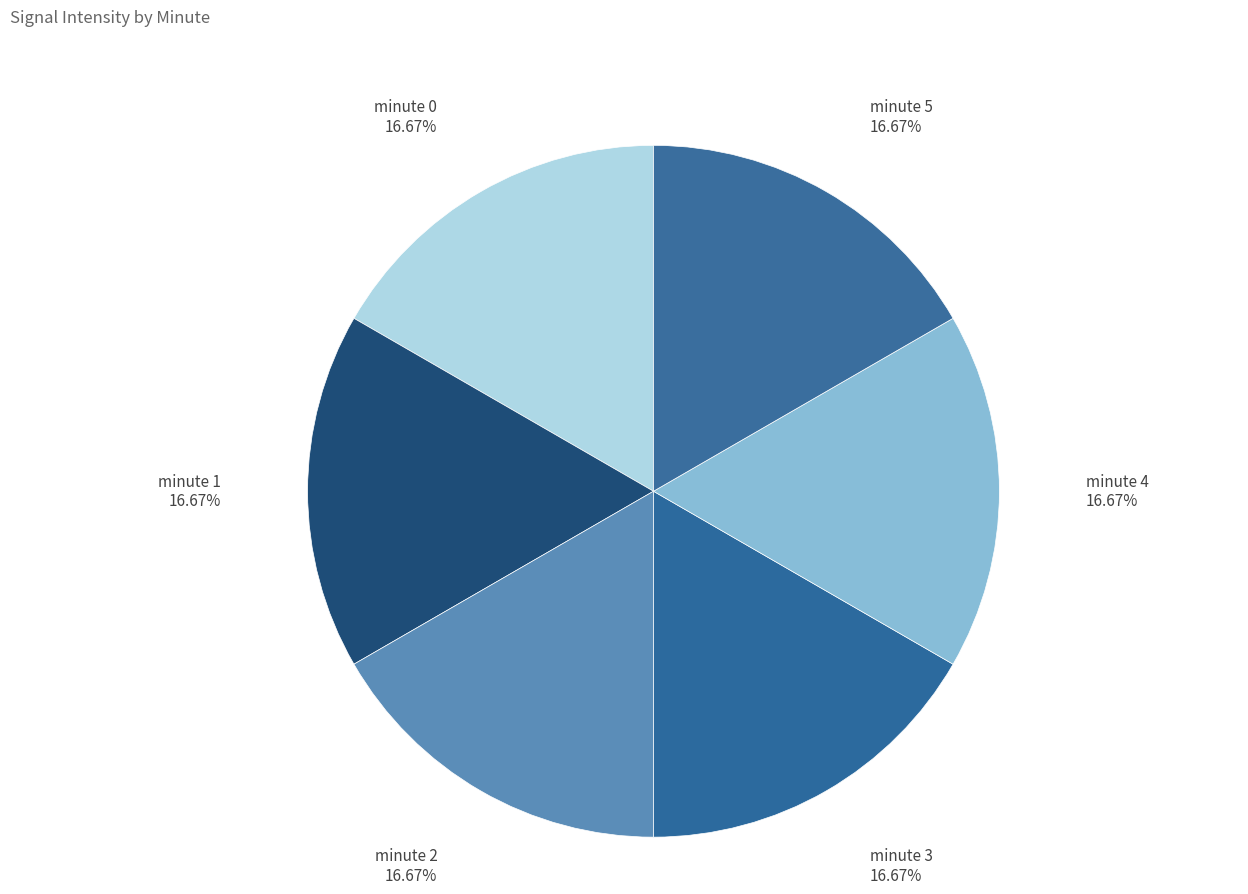

Which slice is the smallest?

minute 2